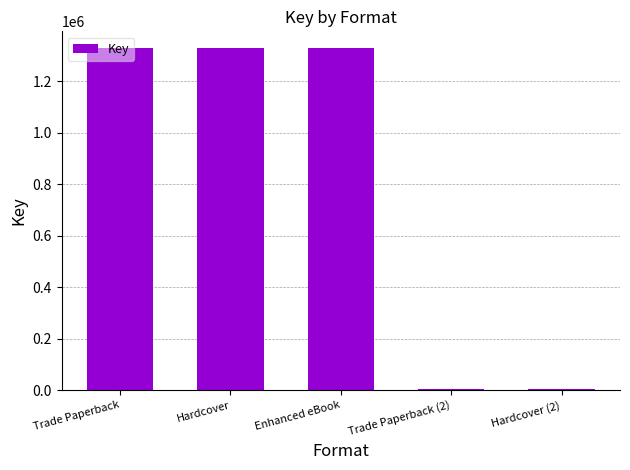

What is the maximum value shown in the chart?

1328518